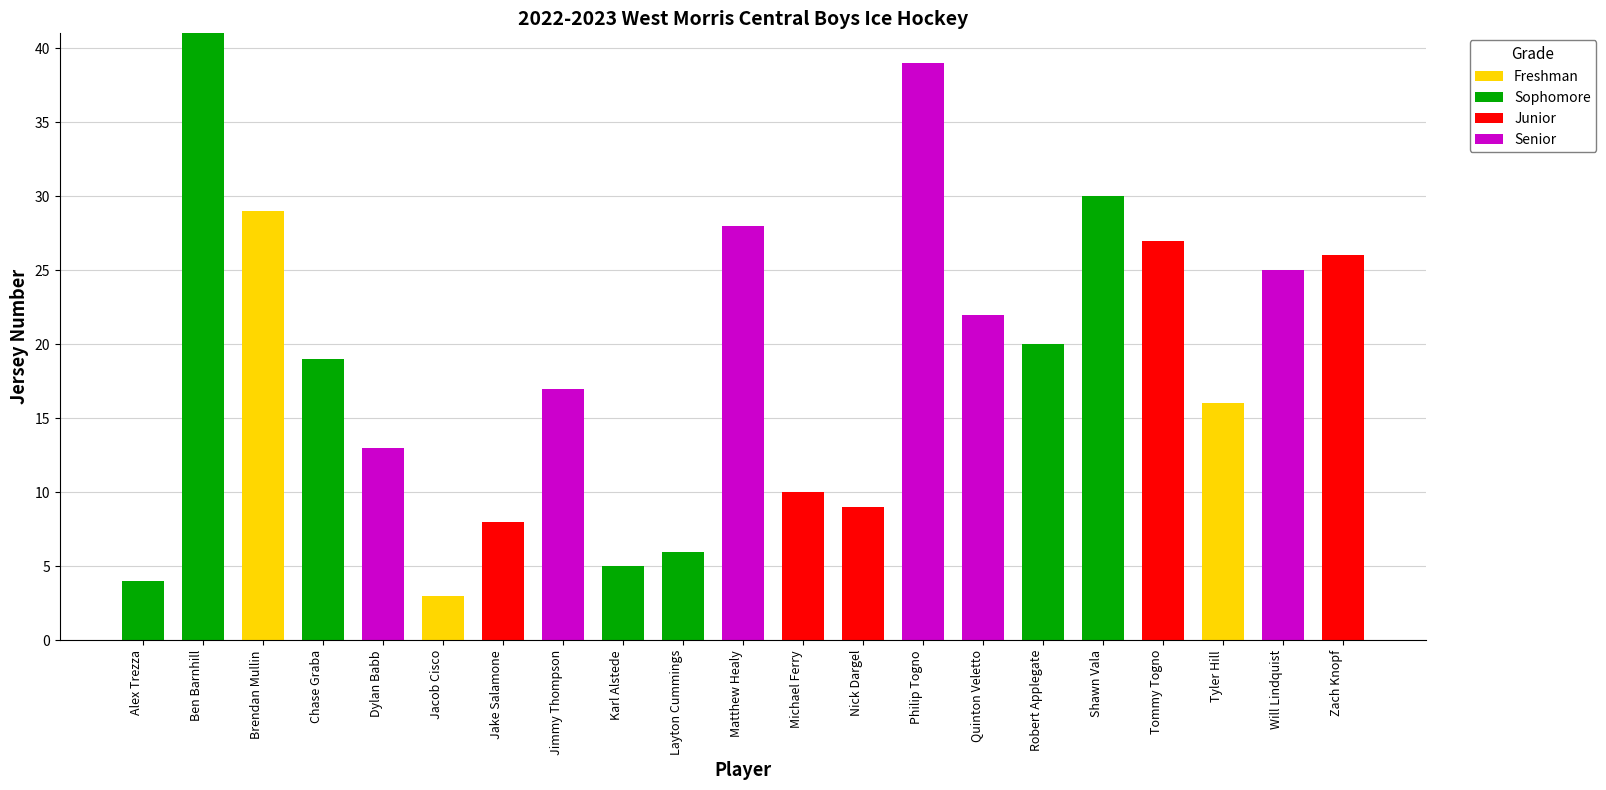

What is the sum of all Freshman values?

48